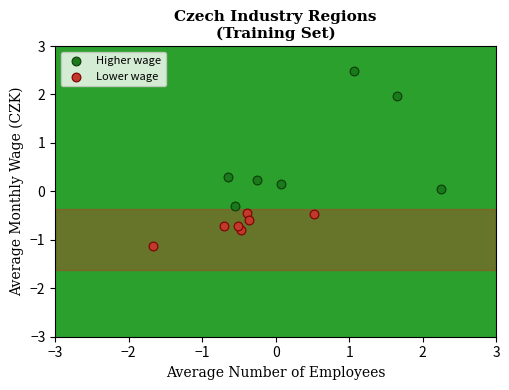

Which series contains the highest Y value?

Higher wage